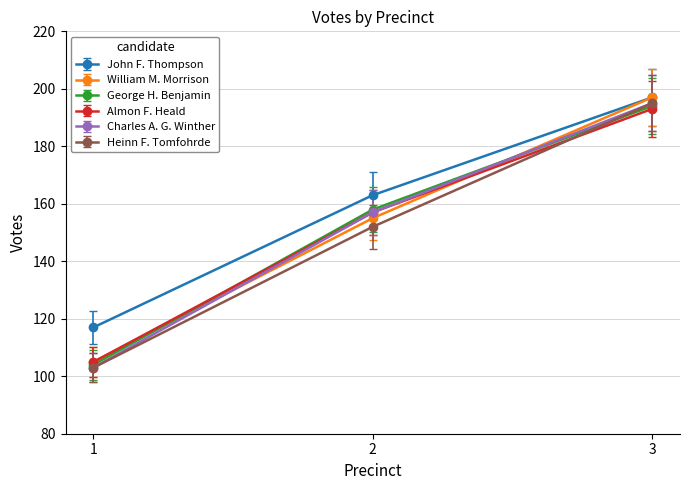

Reading left to right, transcribe all the data shown in this chart.

John F. Thompson: 1=117	2=163	3=197
William M. Morrison: 1=105	2=155	3=197
George H. Benjamin: 1=104	2=158	3=194
Almon F. Heald: 1=105	2=157	3=193
Charles A. G. Winther: 1=103	2=157	3=195
Heinn F. Tomfohrde: 1=103	2=152	3=195